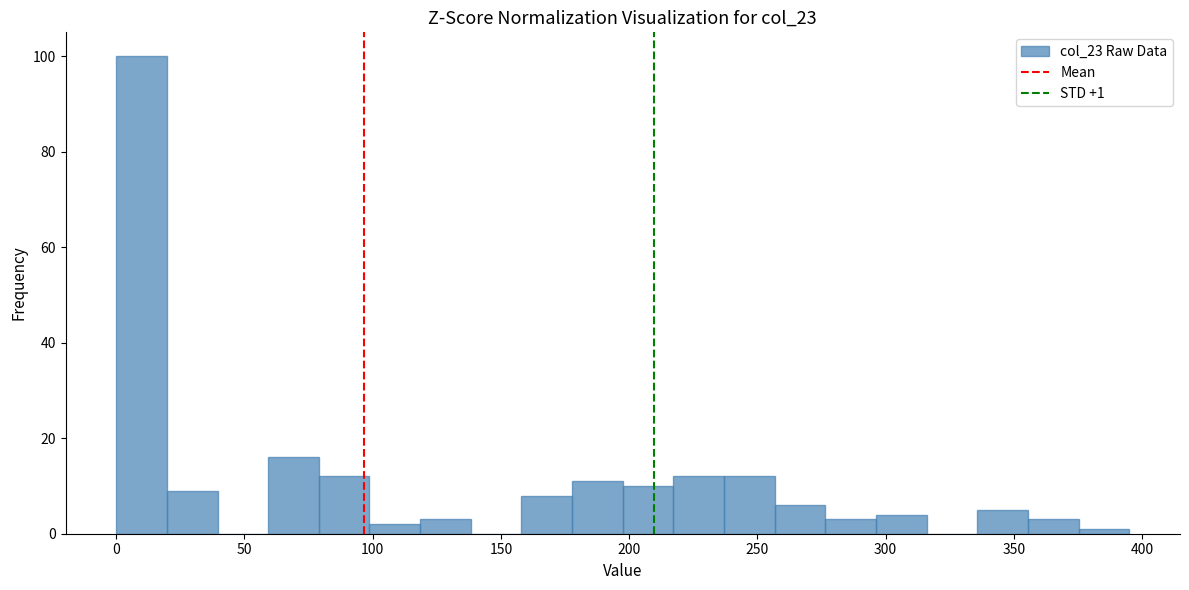

Read against the x-axis, roughly where is the centre of the tallest bar?

10